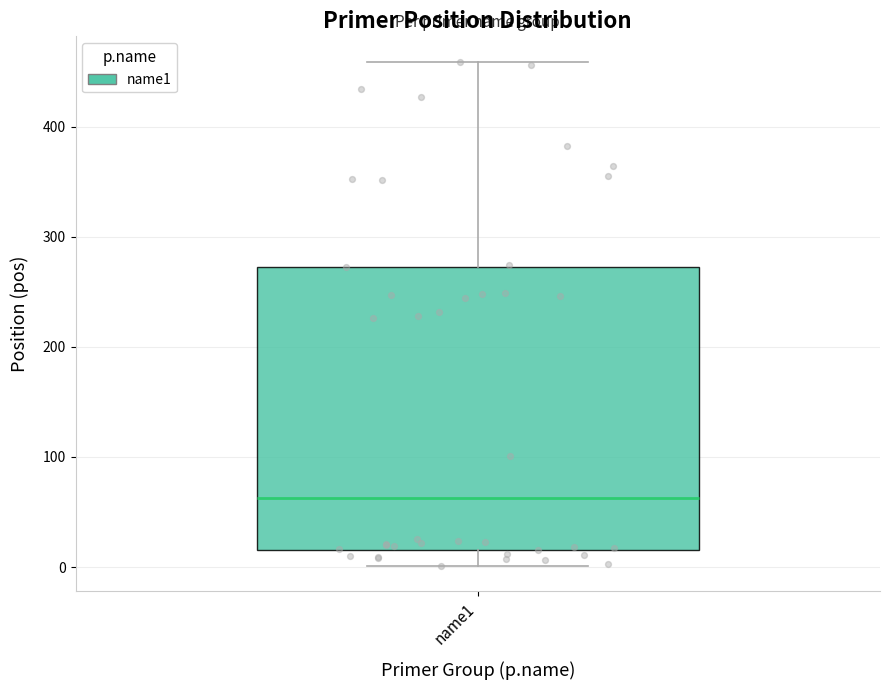

Where does the upper whisker of the box for name1 end on the y-axis? The values are not printed on the chart, so give them approximately, as read against the axis.

460